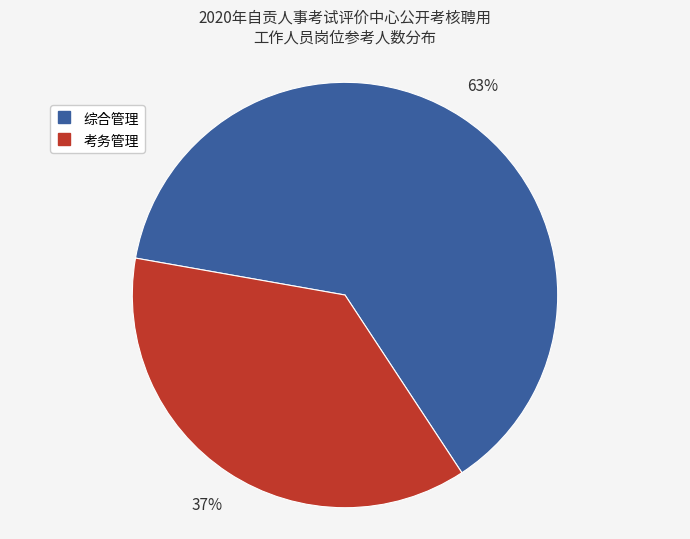

Is the sum of 考务管理 and 综合管理 greater than half?

Yes